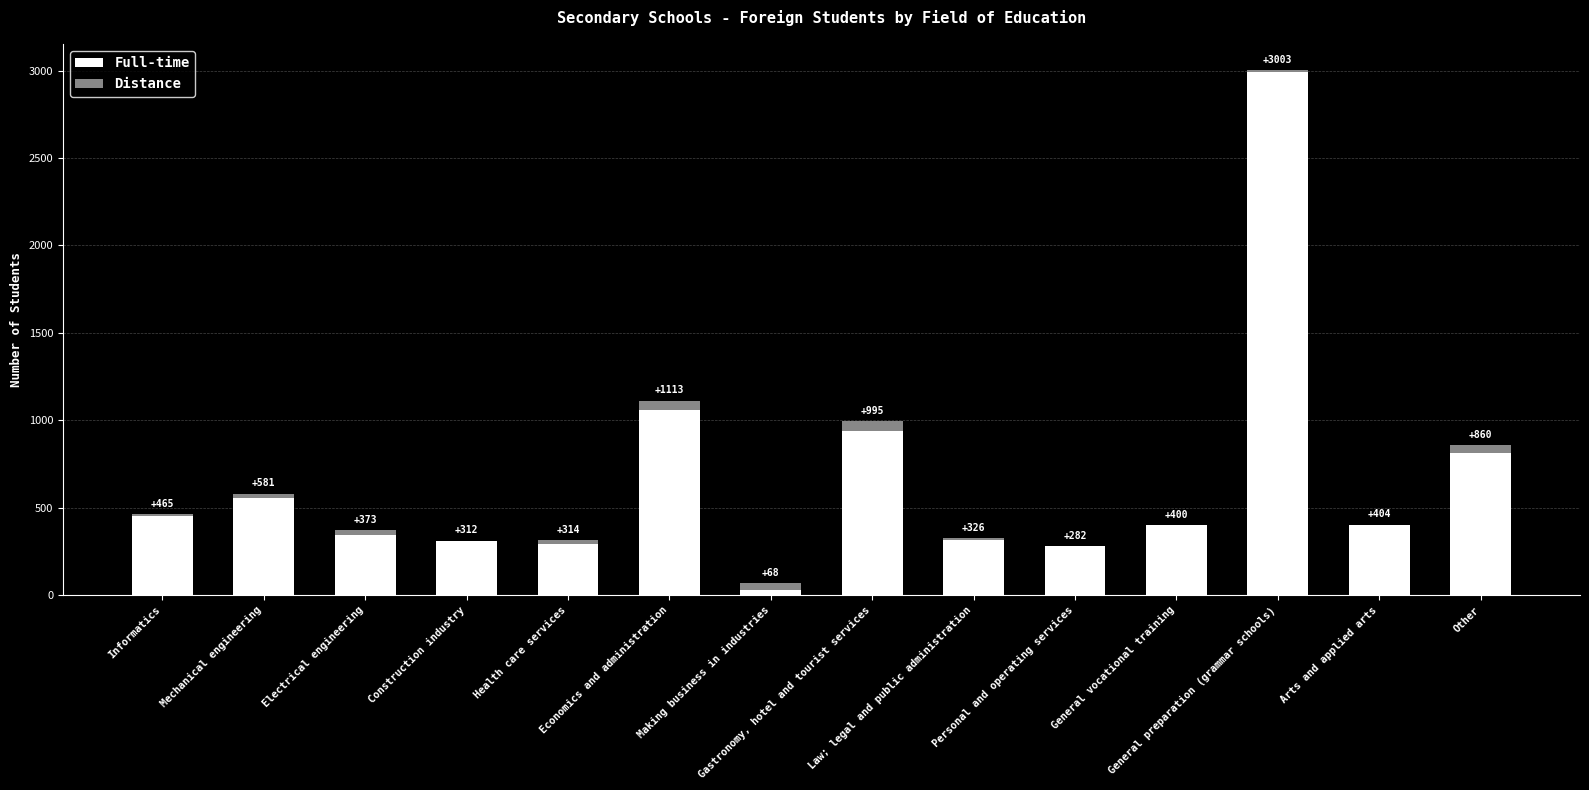

What are all the series names shown in the legend?

Full-time, Distance